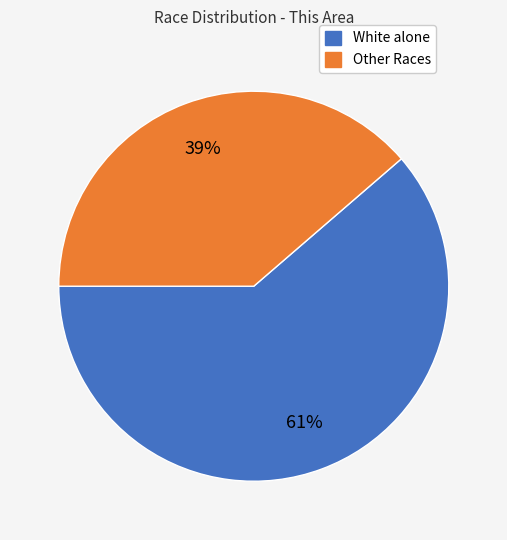

Which slice represents more than half of the pie?

White alone